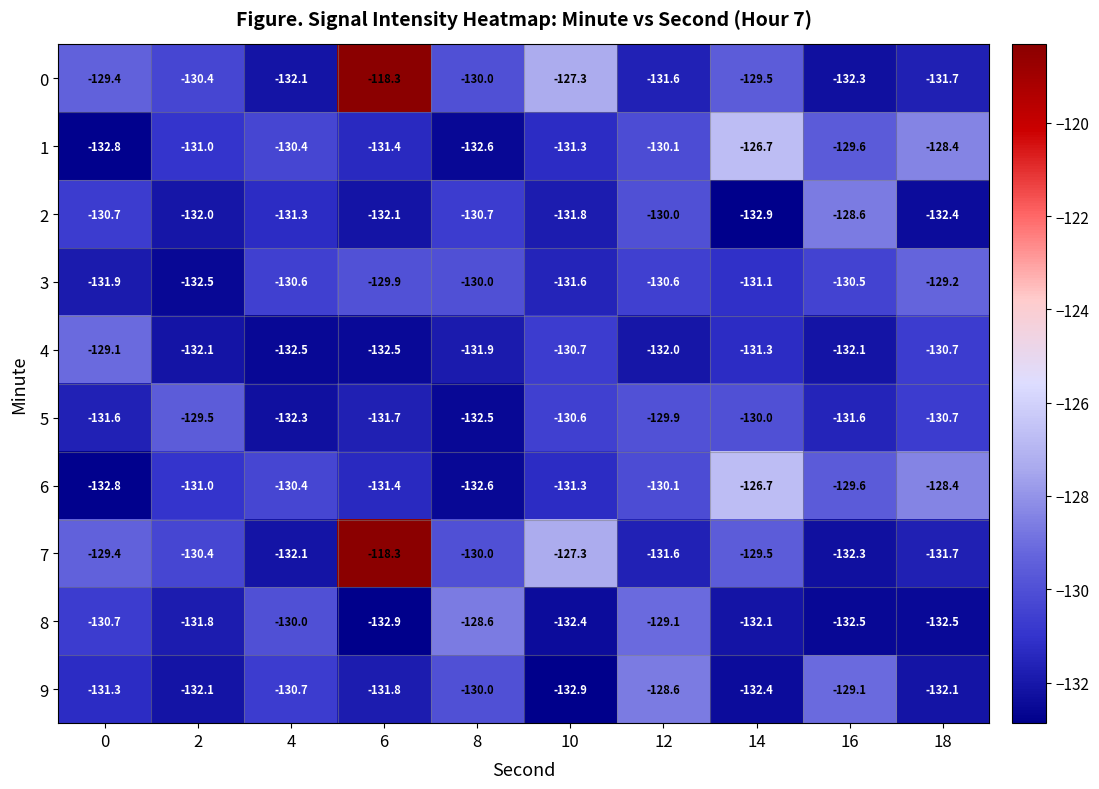

Which category has the highest value across all series?

6